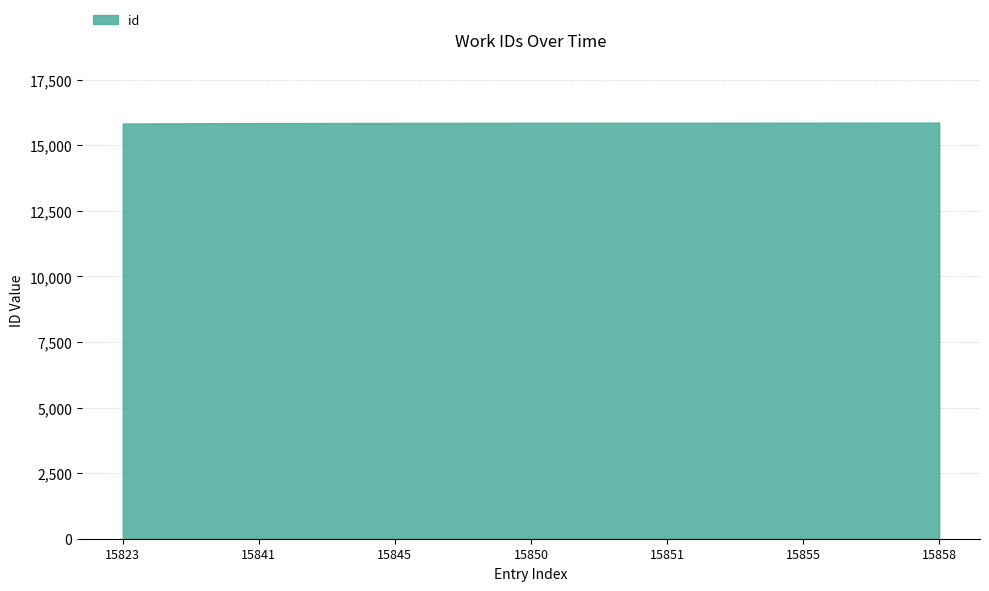

What is the change in value from 15823 to 15855?

+32